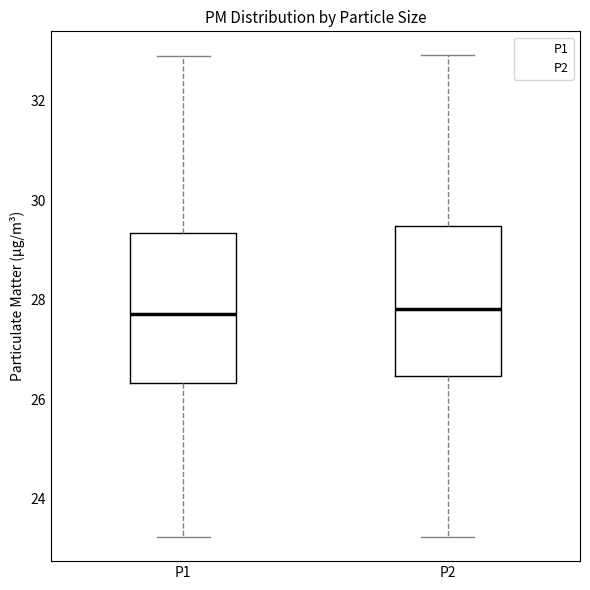

Reading left to right, transcribe this box plot: for each box, give where its median line is, the range the box spans, and where its two whiskers end, as read against the y-axis. The values are not printed on the chart, so give them approximately, as read against the axis.

P1: median 27.8, box 26.4 to 29.4, whiskers 23.2 to 32.8
P2: median 27.8, box 26.4 to 29.4, whiskers 23.2 to 33.0